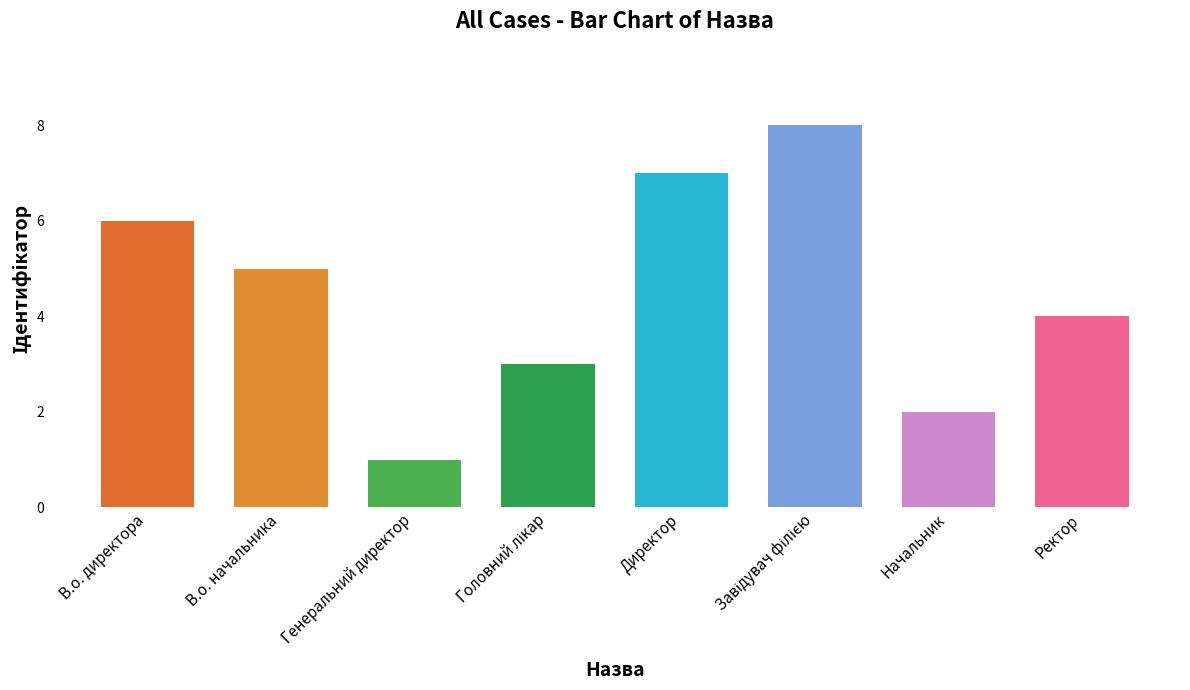

True or false: the data shows 2 at Начальник.

True